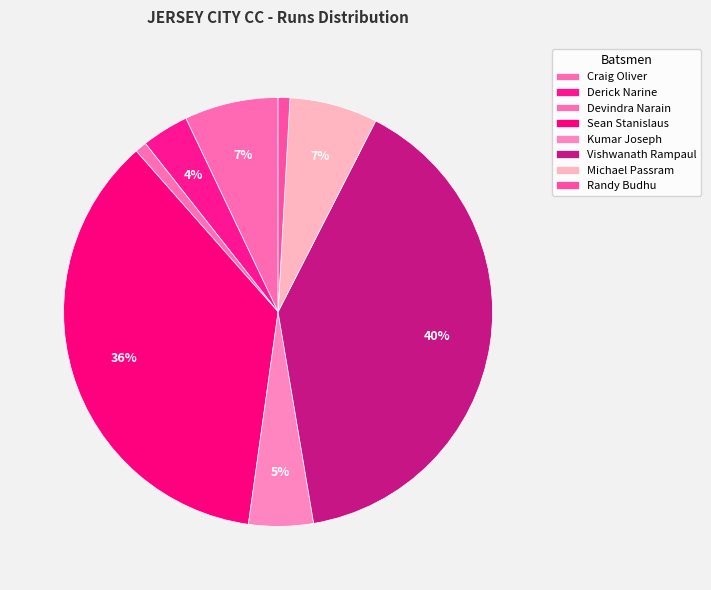

How many segments does this pie chart have?

8